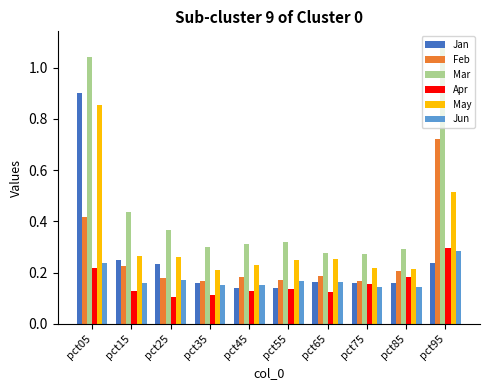

Is it true that Apr equals 0.0 at pct45?

False